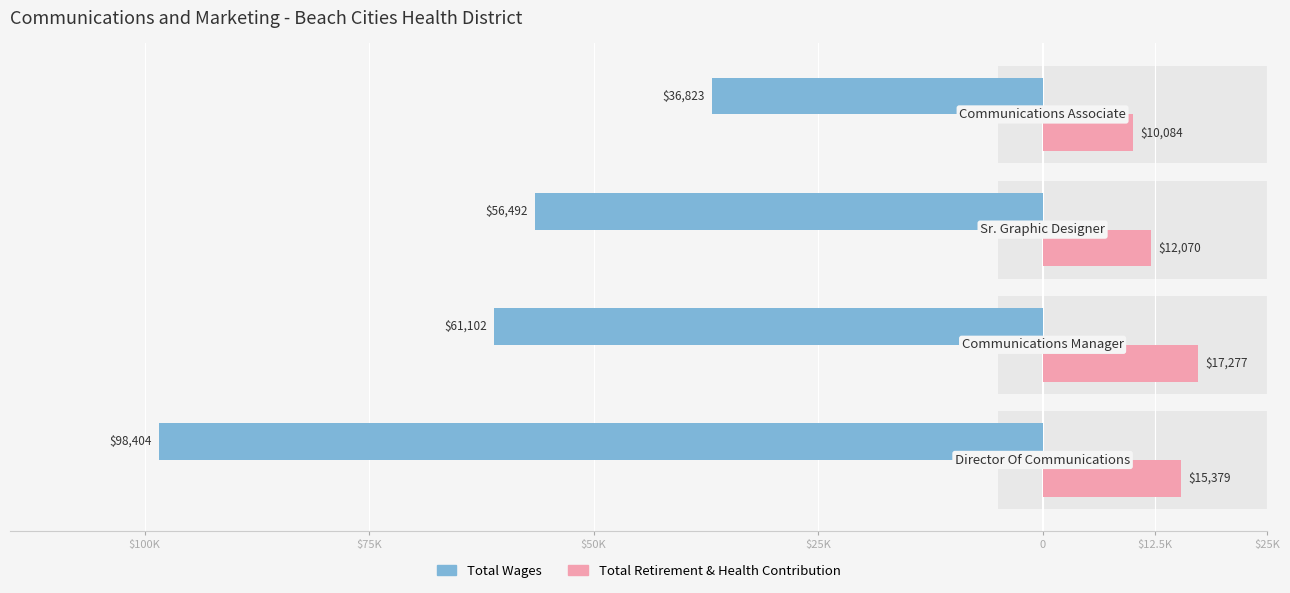

What is the total value across all series at $100K?

-83025